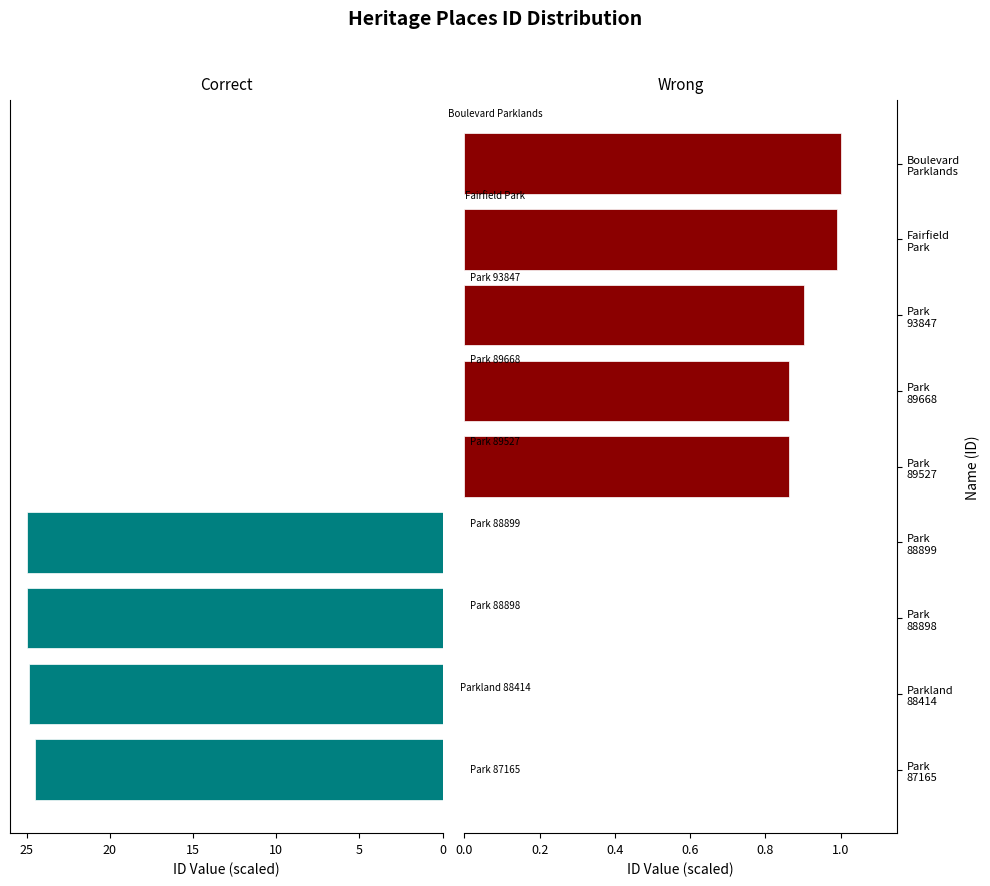

Is the value of Left Group at Park 93847 greater than the value of Right Group at Parkland 88414?

No